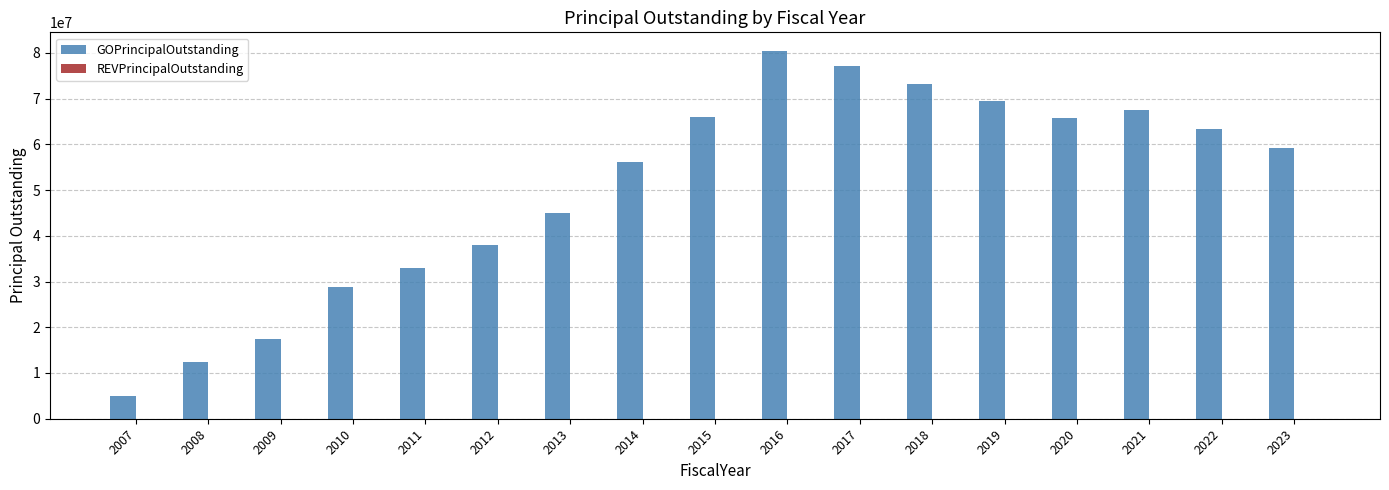

What is the change in value from 2009 to 2020?

+48170000